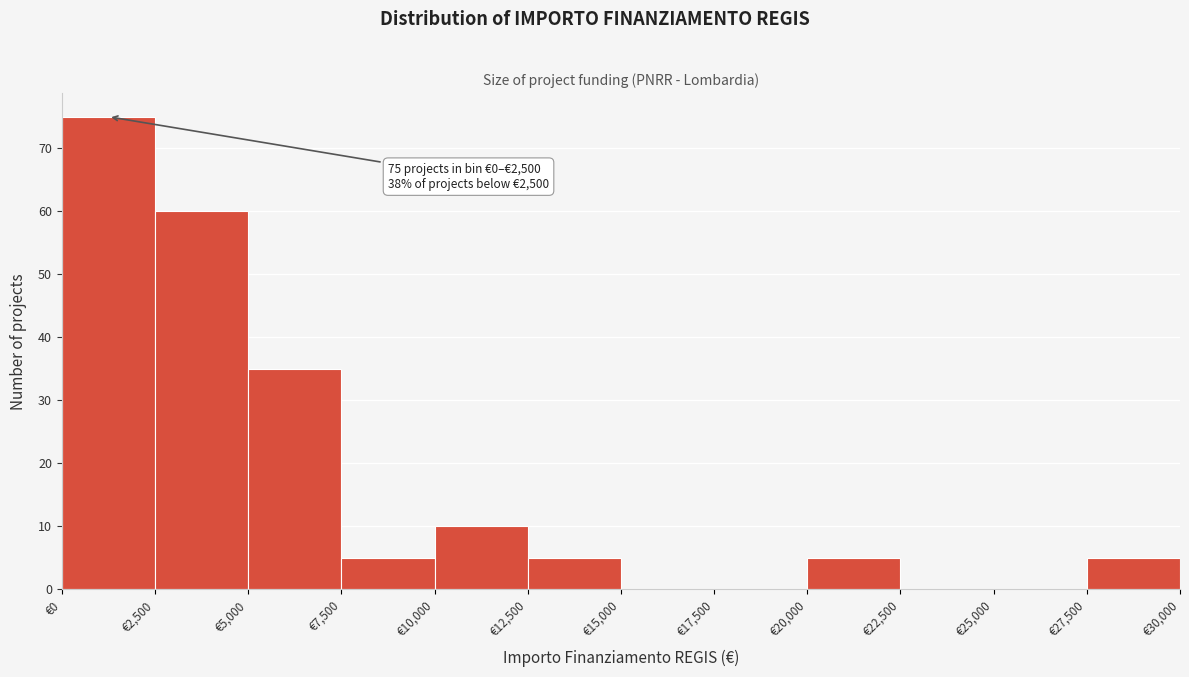

Which range on the x-axis has the tallest bar?

0 to 2500